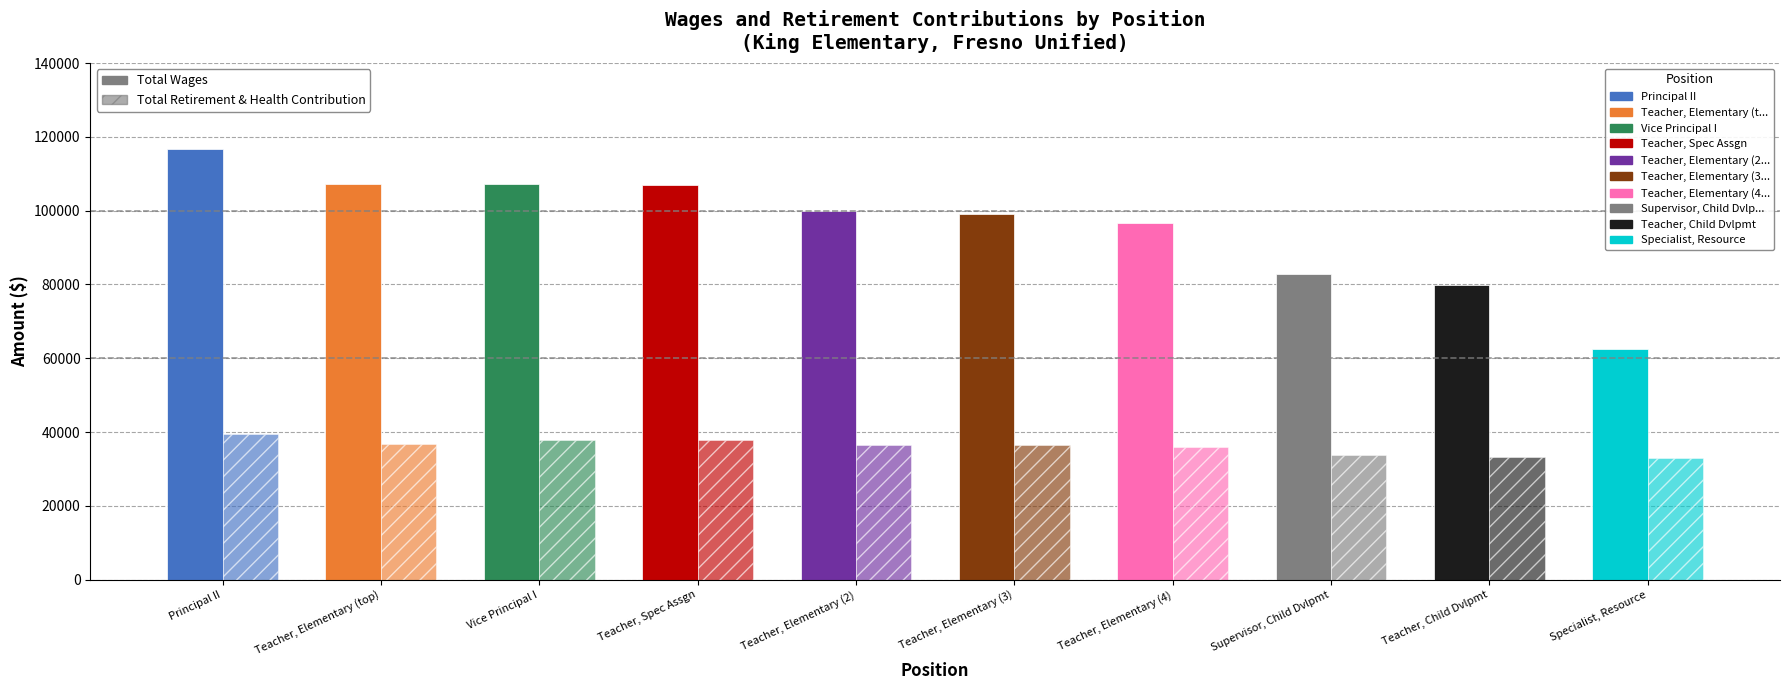

Reading left to right, list all the values displayed in this chart.

Total Wages: 116665	107245	107137	107091	100043	98979	96657	82902	79740	62503
Total Retirement & Health Contribution: 39591	36881	37850	37864	36505	36381	35898	33843	33190	33011